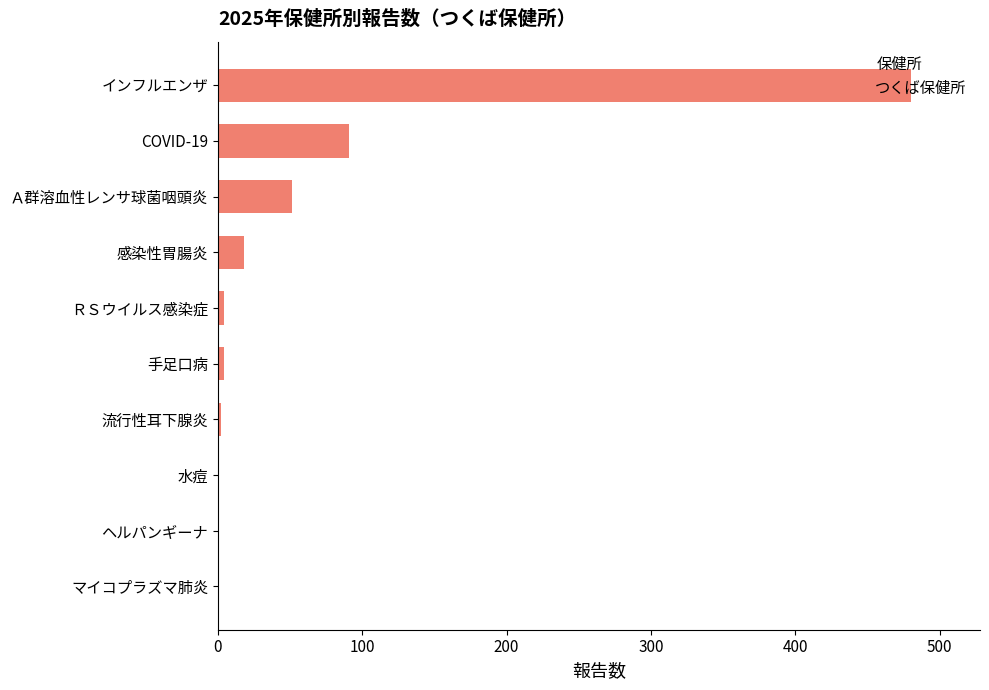

What is the sum of all values?

652